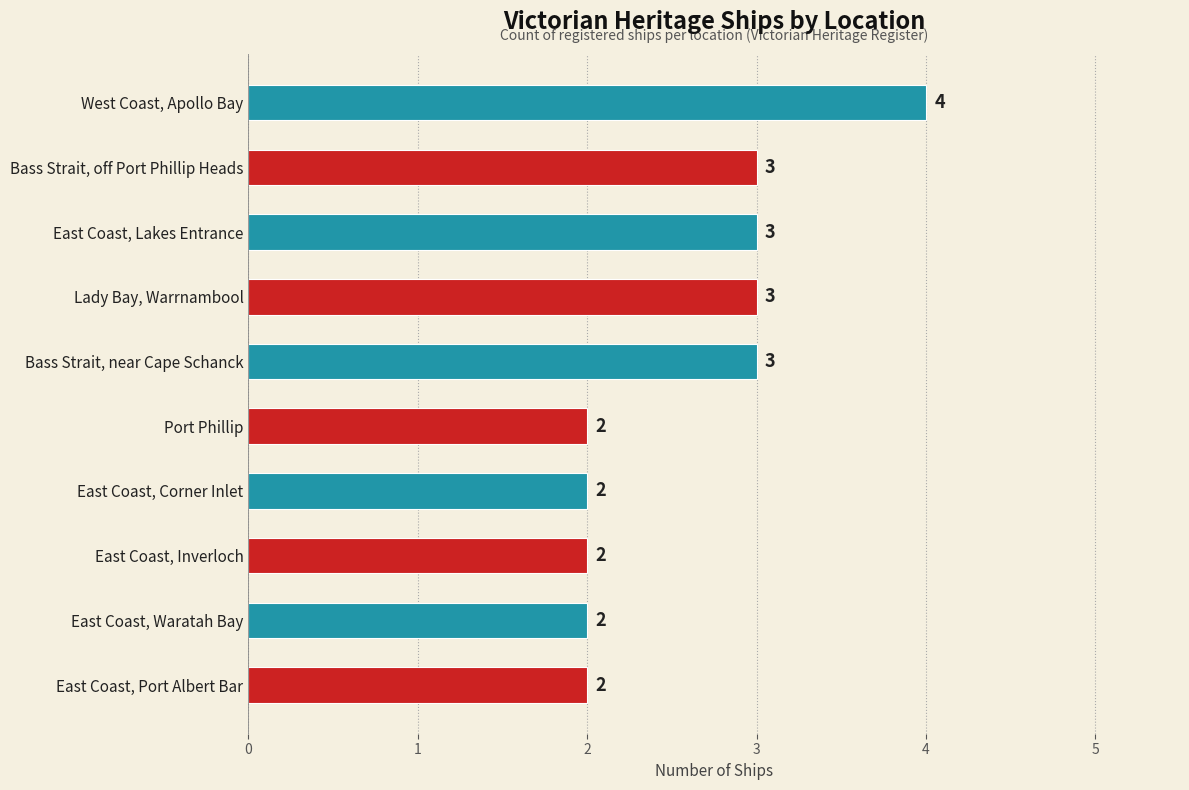

What position from the bottom is East Coast, Inverloch?

3